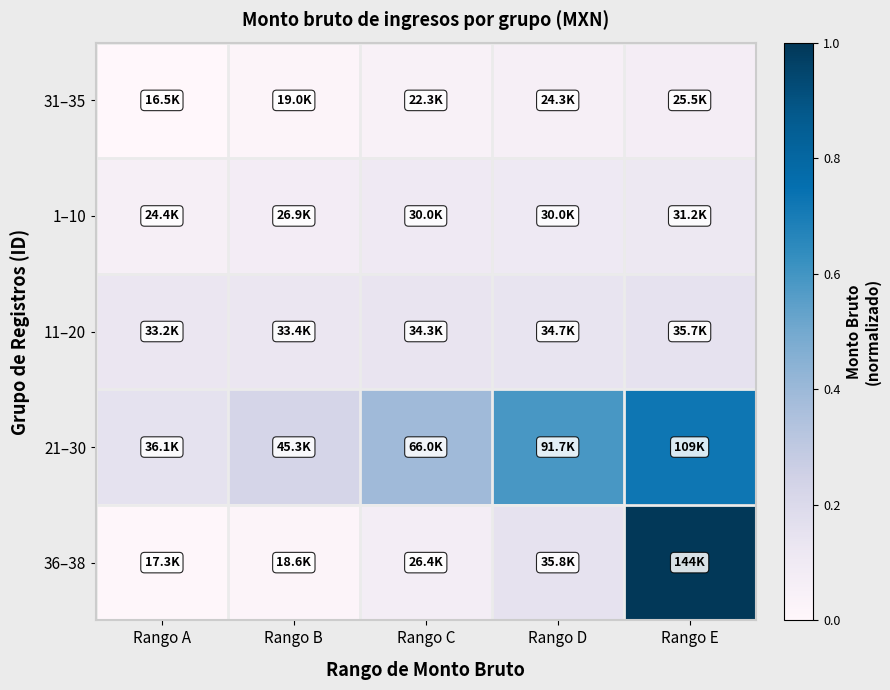

Which label corresponds to the smallest value in the chart?

Rango A